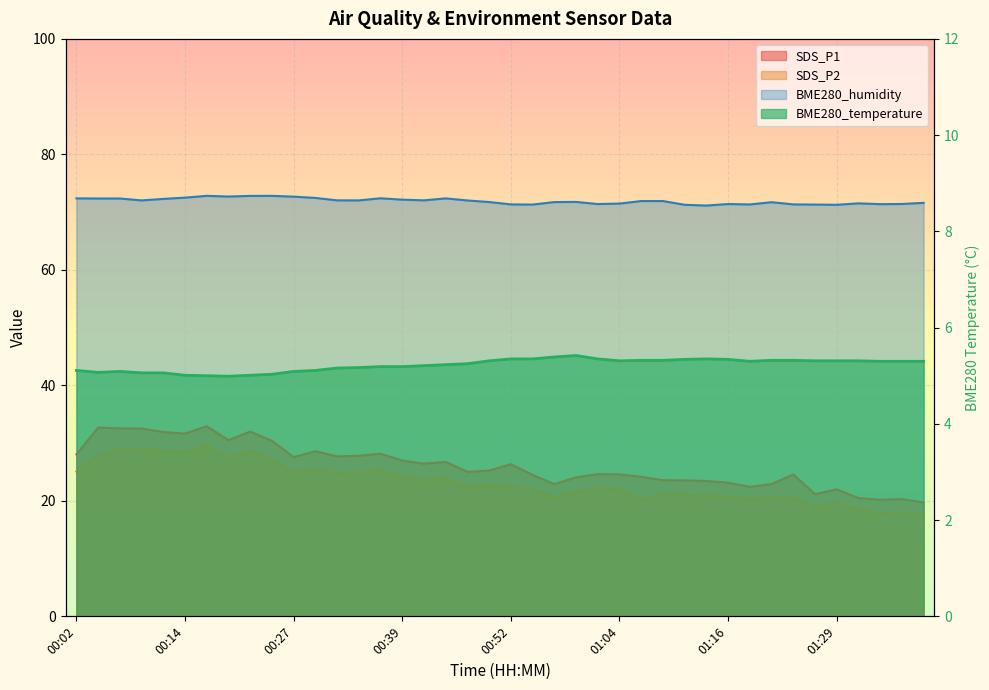

What is the label of the 38th point from the left?

01:34